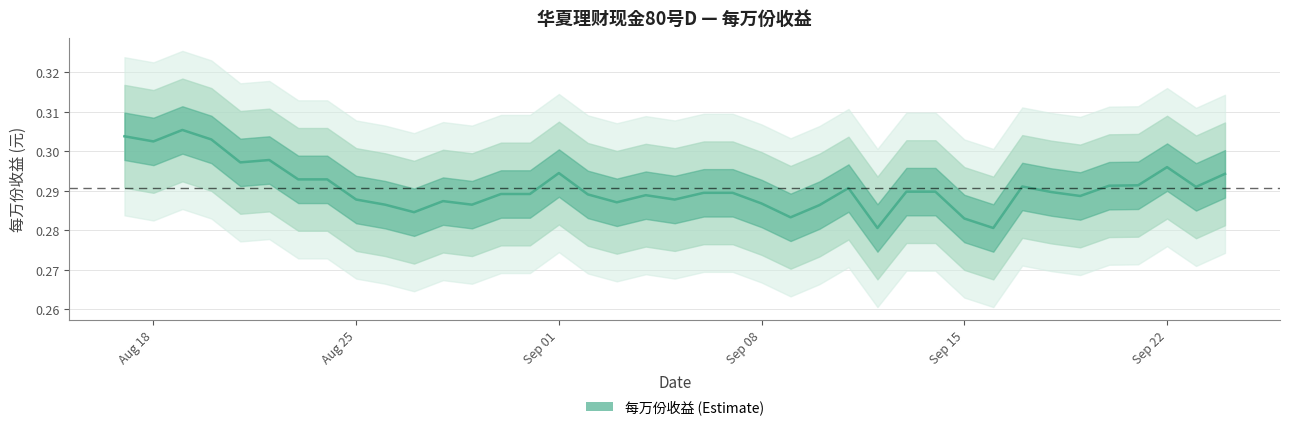

List the labels in order of value, smallest first.

2025-09-16, 2025-09-12, 2025-09-15, 2025-09-09, 2025-08-27, 2025-09-10, 2025-08-29, 2025-08-26, 2025-09-08, 2025-09-03, 2025-08-28, 2025-09-05, 2025-08-25, 2025-09-19, 2025-09-04, 2025-09-02, 2025-08-31, 2025-08-30, 2025-09-07, 2025-09-06, 2025-09-18, 2025-09-14, 2025-09-13, 2025-09-11, 2025-09-23, 2025-09-17, 2025-09-20, 2025-09-21, 2025-08-24, 2025-08-23, 2025-09-24, 2025-09-01, 2025-09-22, 2025-08-21, 2025-08-22, 2025-08-18, 2025-08-20, 2025-08-17, 2025-08-19